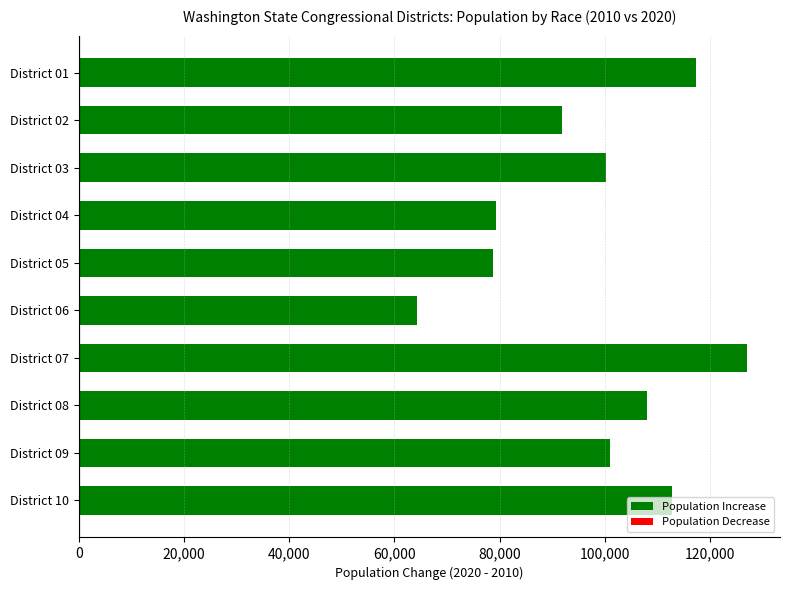

What is the value of the 1st bar from the top?

117296